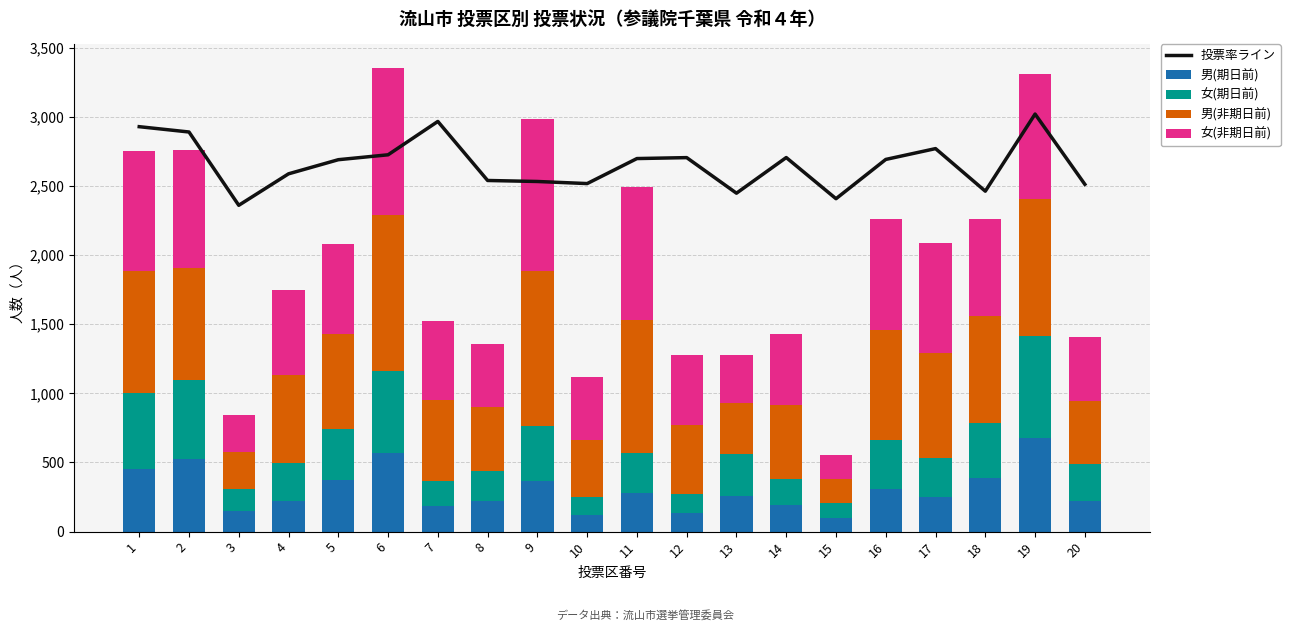

What is the sum of all 女(非期日前) values?

13066.0